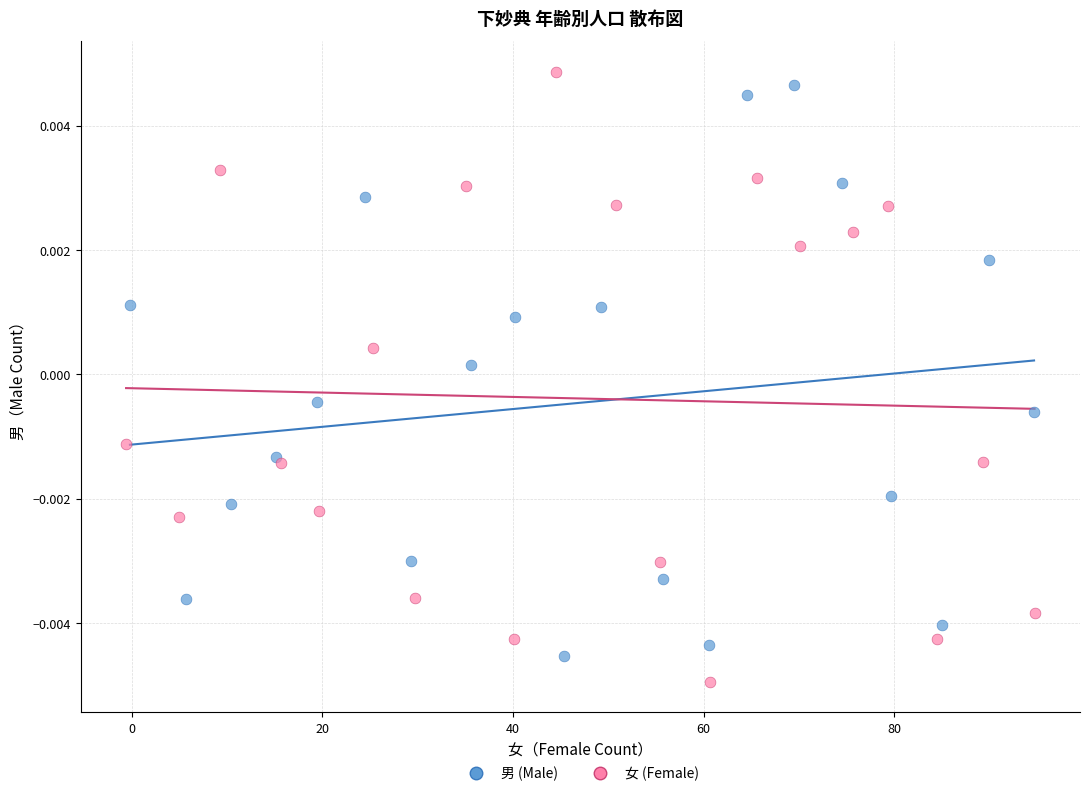

What are all the series names shown in the legend?

男 (Male), 女 (Female)